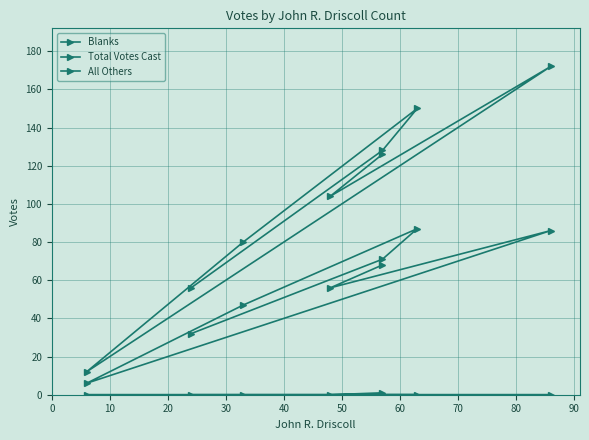

Is it true that Total Votes Cast equals 131 at 20?

False